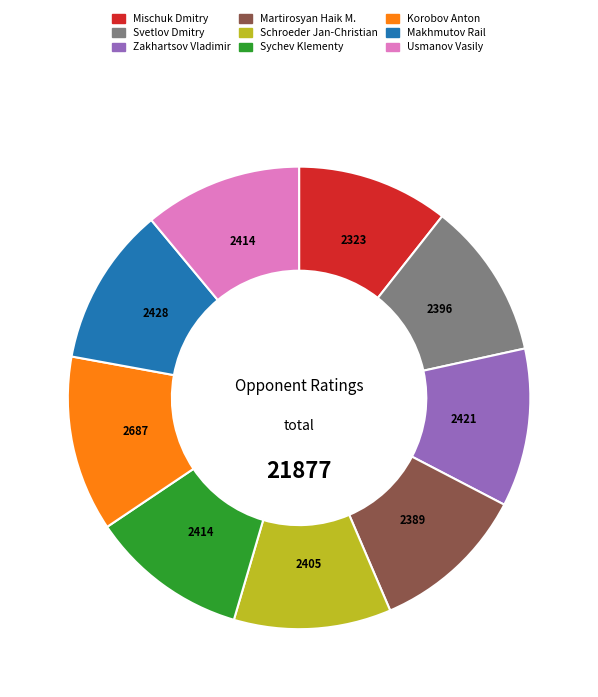

Does Usmanov Vasily represent more than half of the total?

No